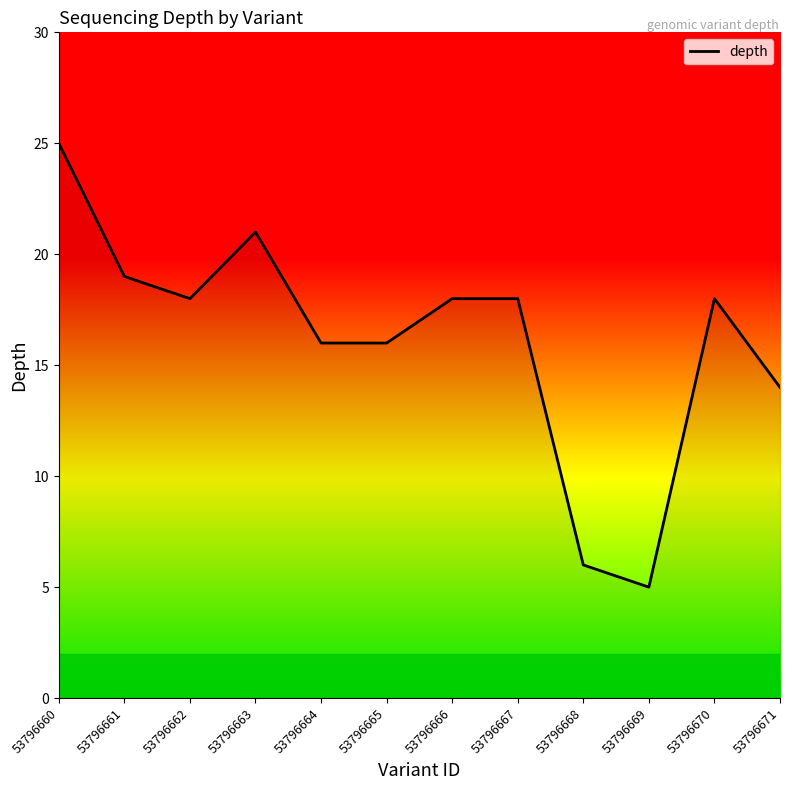

How many categories are shown in the chart?

12